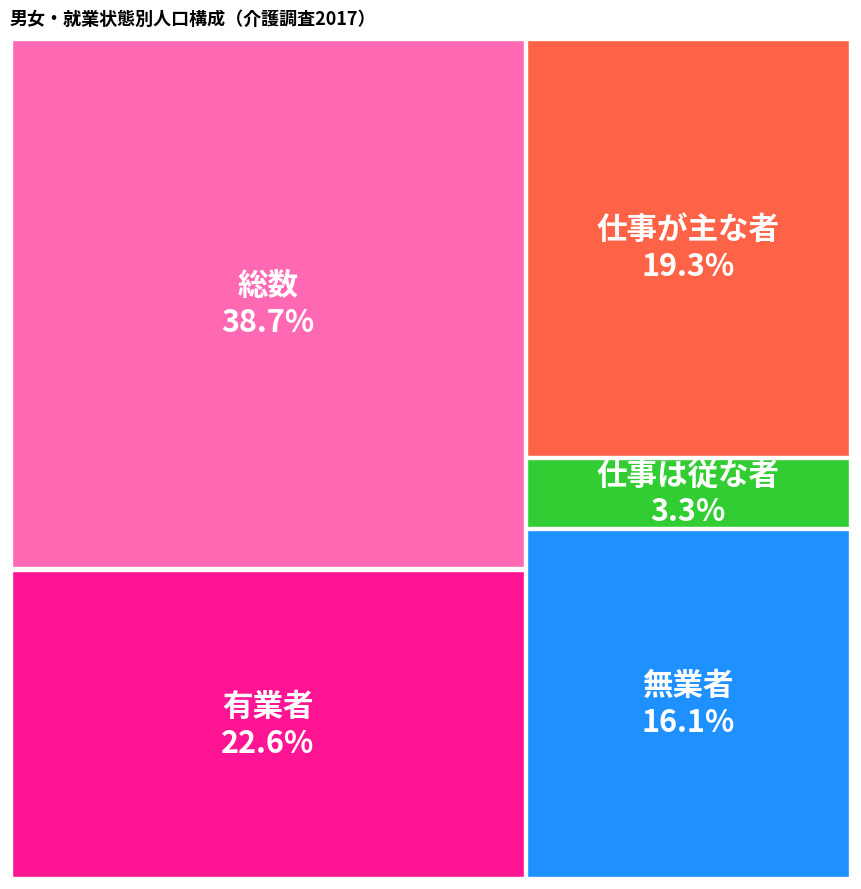

Which category has the smallest portion of the pie?

仕事は従な者